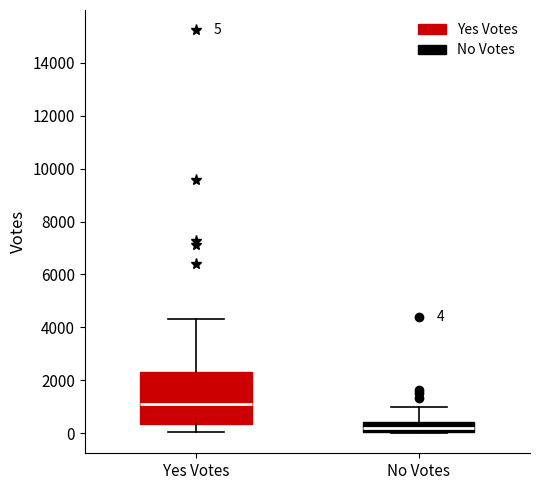

Which box's median line is the highest?

Yes Votes